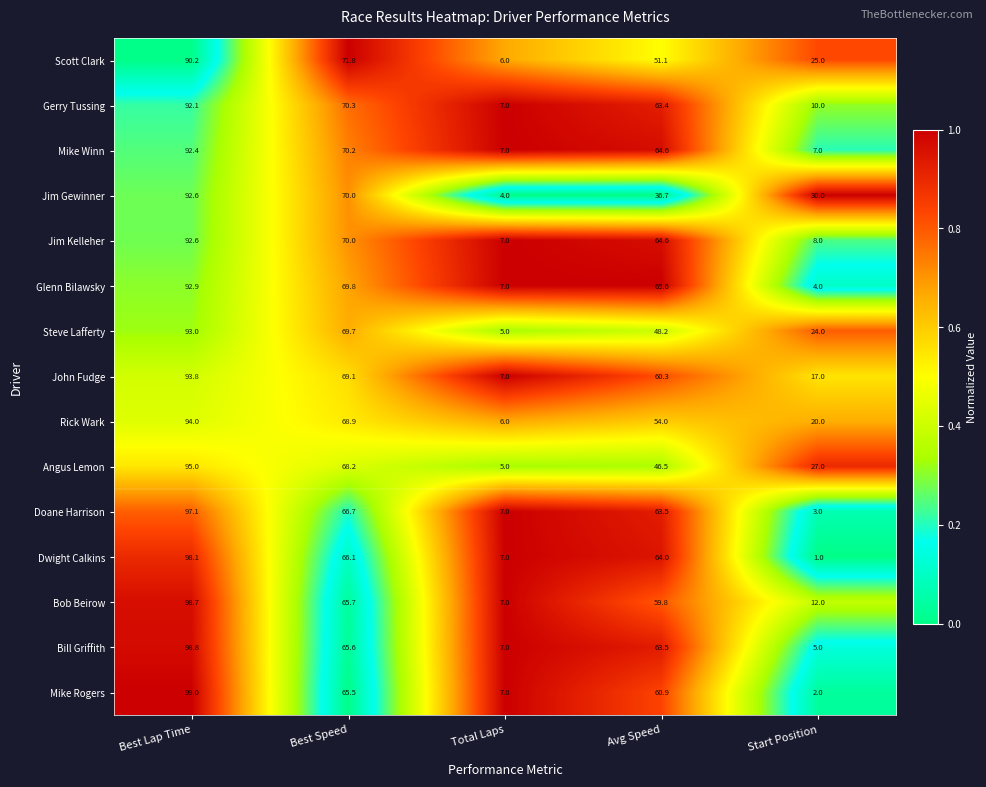

Is it true that John Fudge equals 17.0 at Start Position?

True